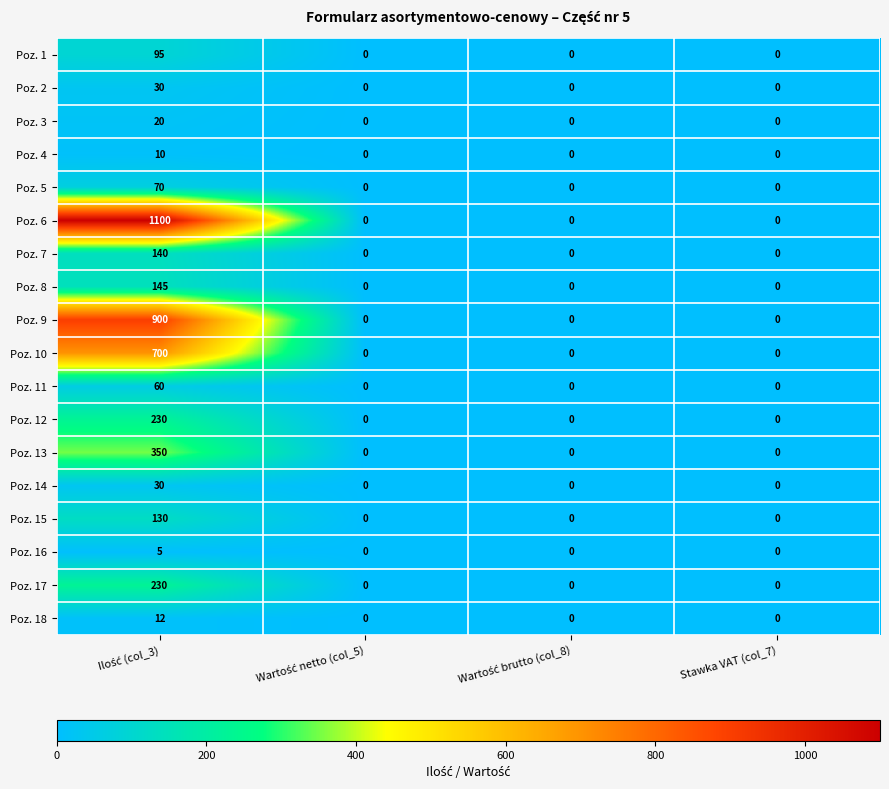

The Poz. 10 series shows 0 at Stawka VAT (col_7). True or false?

True